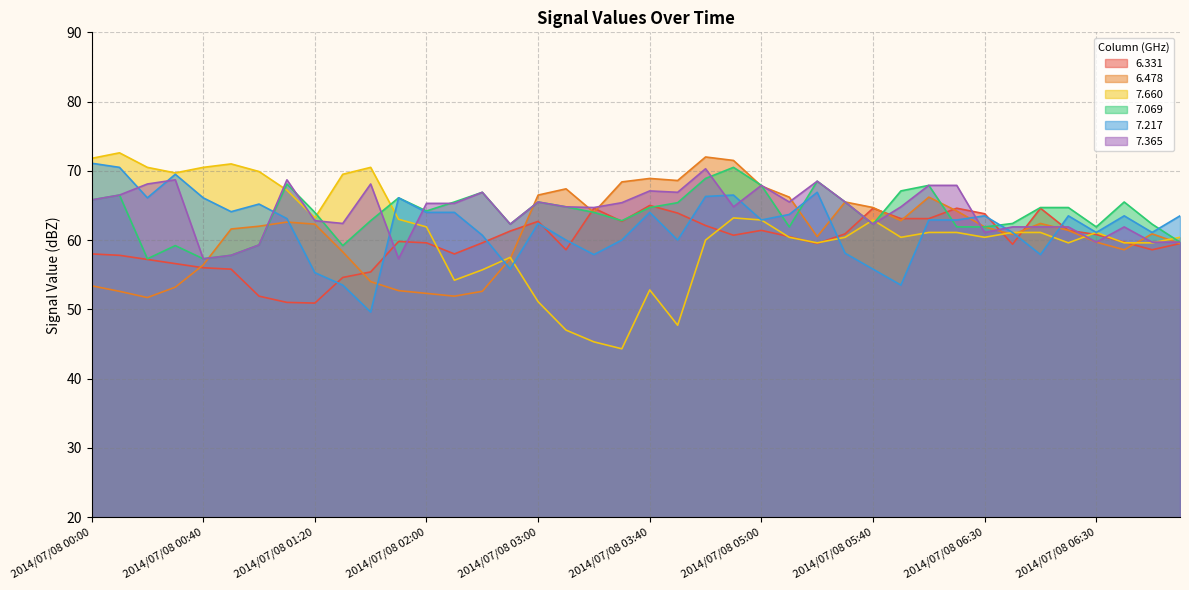

How many lines are shown in the chart?

6